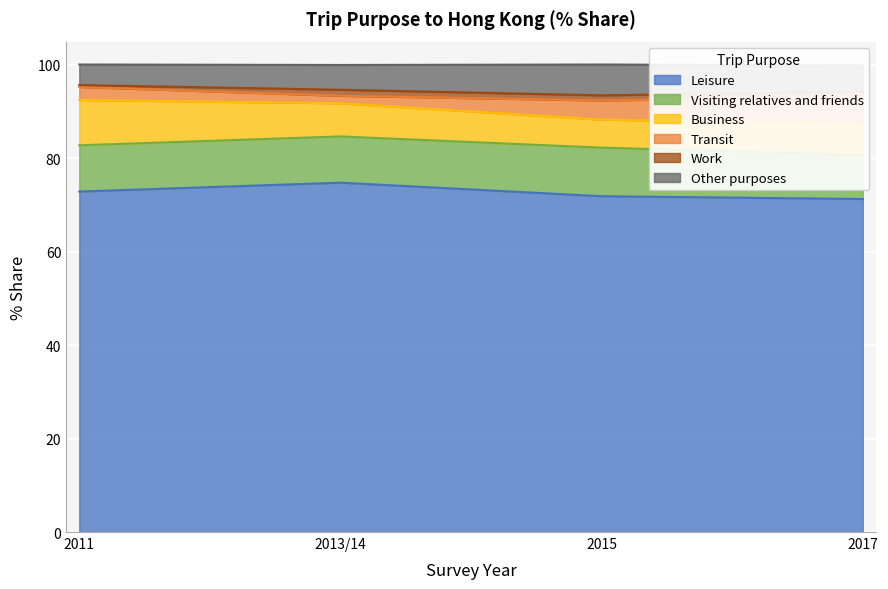

What is the minimum value for Leisure?

71.3